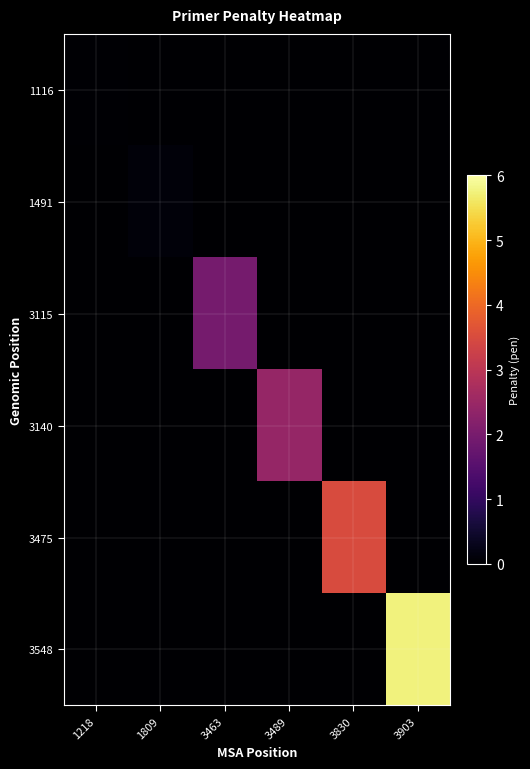

What is the difference between the highest and lowest values at 3830?

3.5